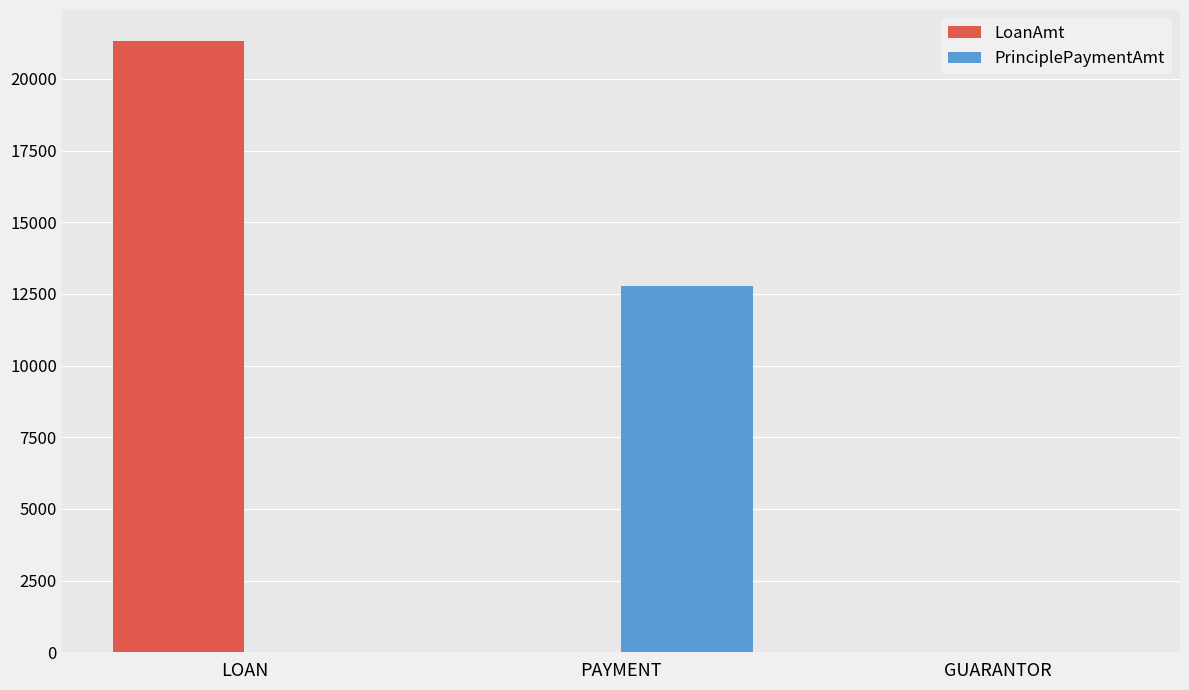

Which series has the widest spread of values?

LoanAmt